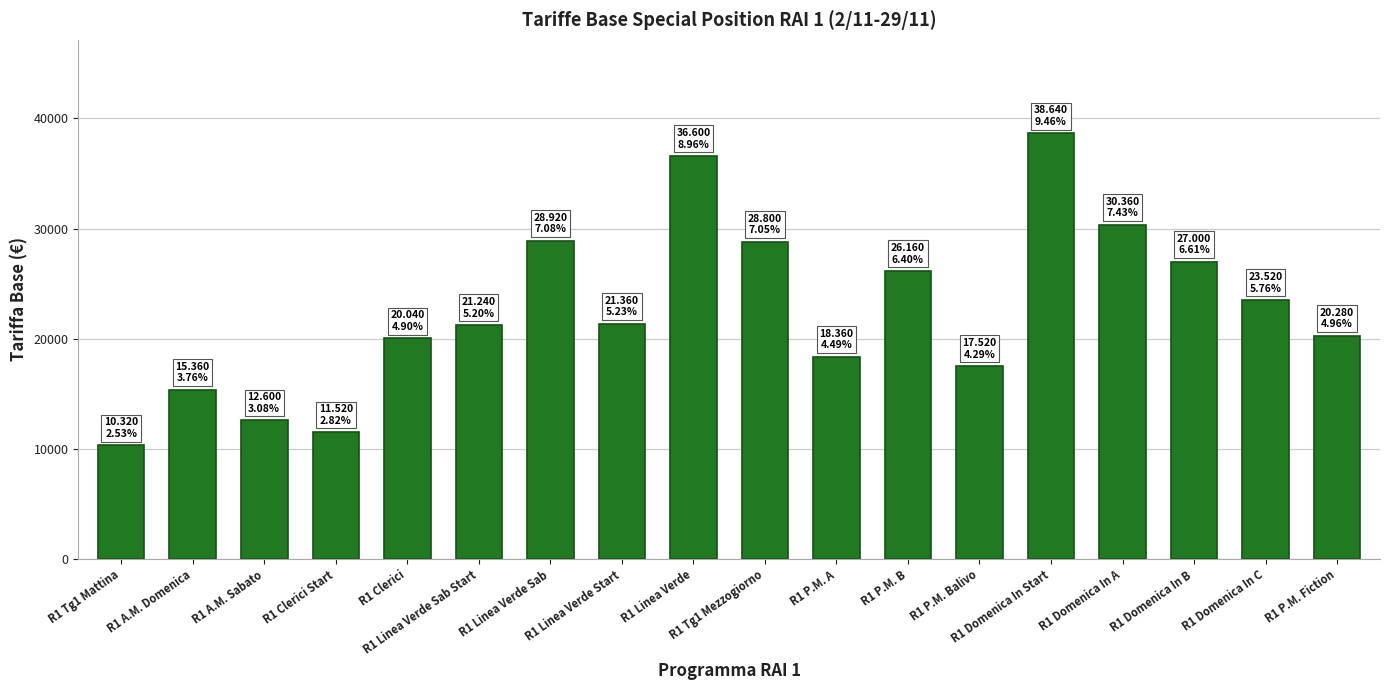

The value at R1 Domenica In B is 45657. True or false?

False